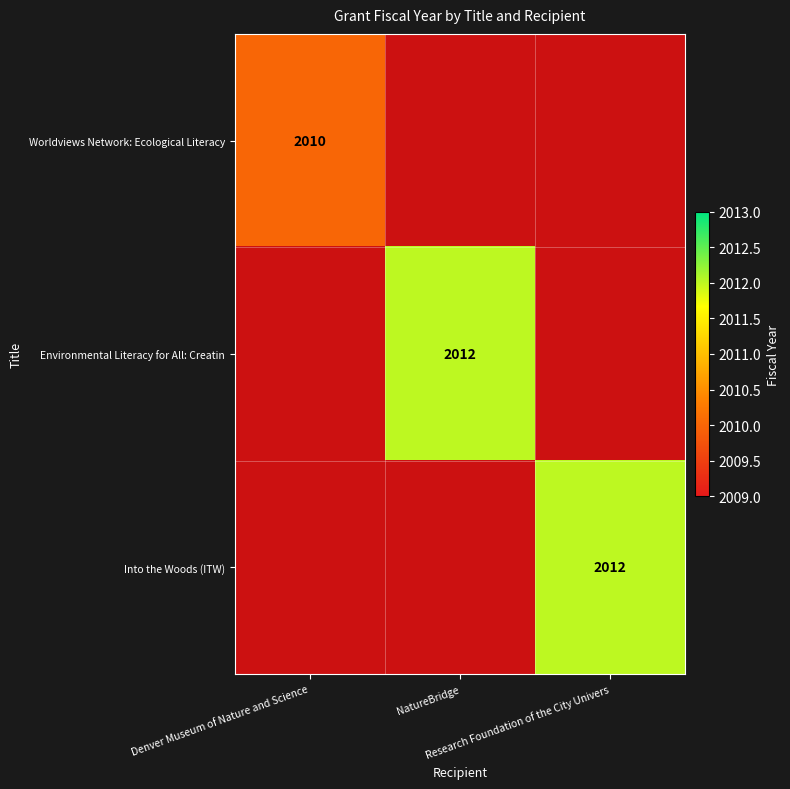

True or false: Into the Woods (ITW) has a value of 0 at Denver Museum of Nature and Science.

True